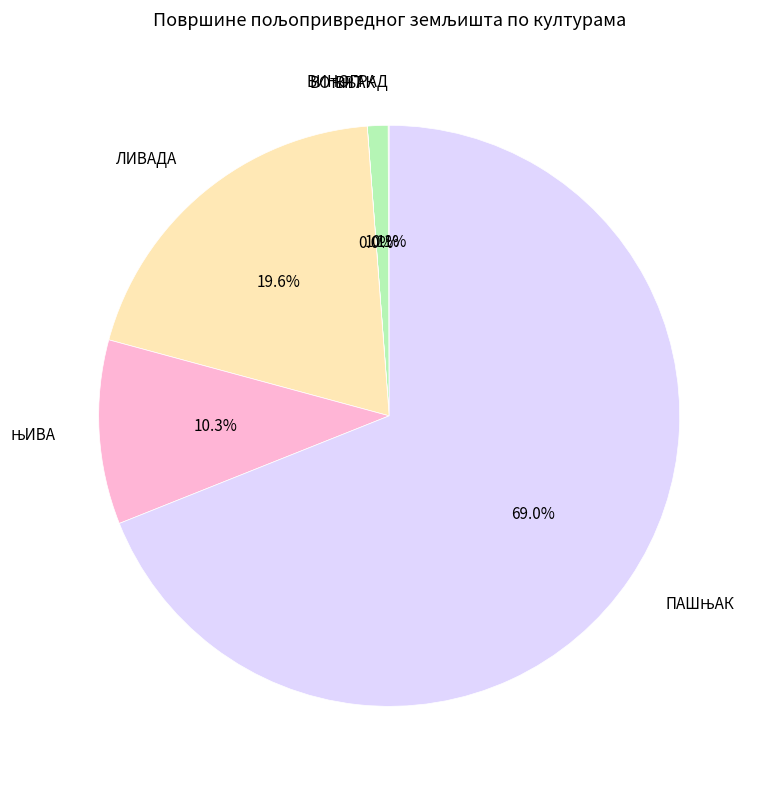

Does ЛИВАДА represent more than half of the total?

No